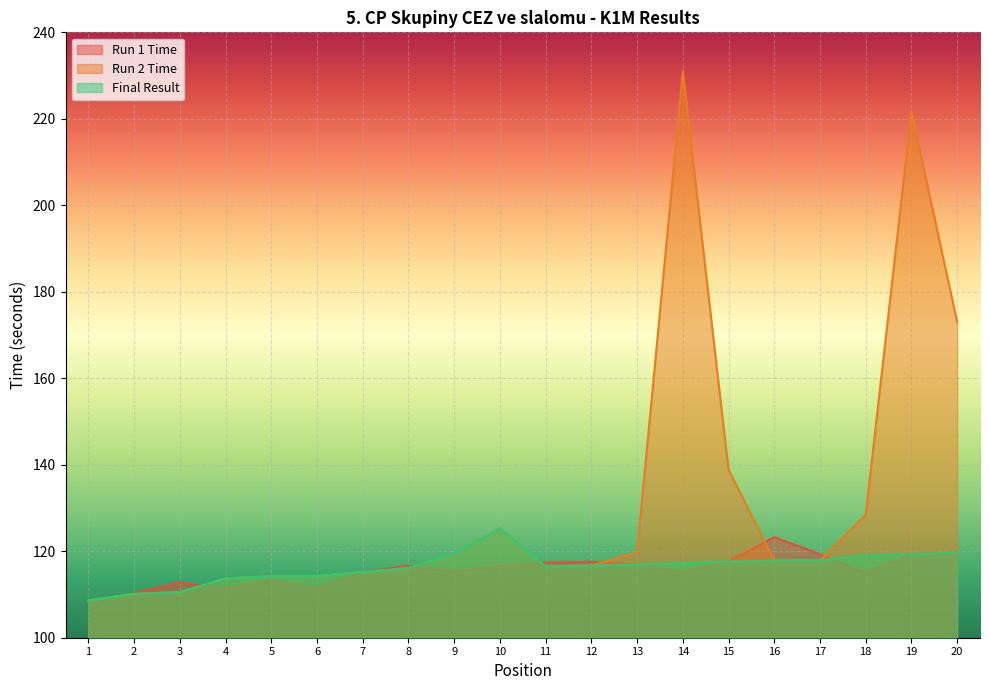

At which label is Run 2 Time closest to 169?

20